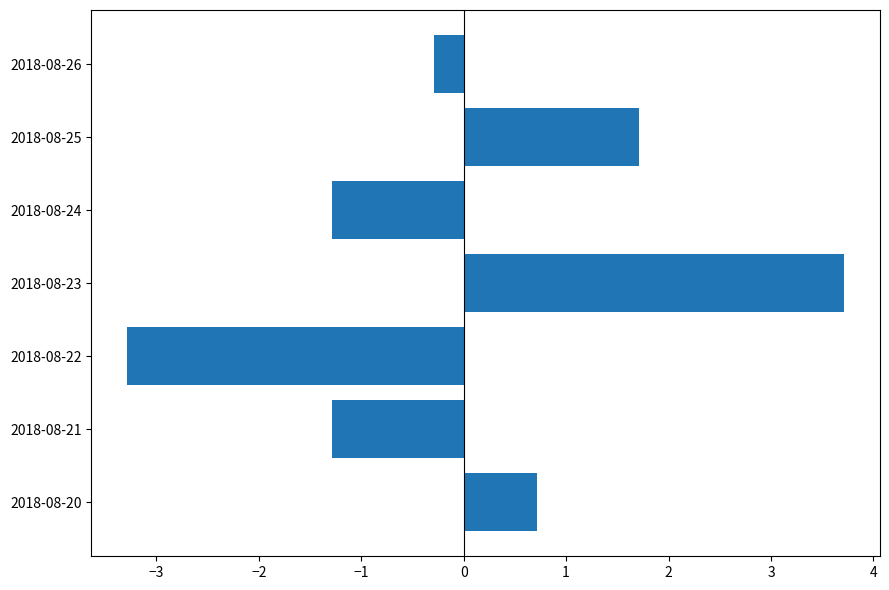

Reading bottom to top, list all the values displayed in this chart.

2018-08-20=0.7	2018-08-21=-1.3	2018-08-22=-3.3	2018-08-23=3.7	2018-08-24=-1.3	2018-08-25=1.7	2018-08-26=-0.3